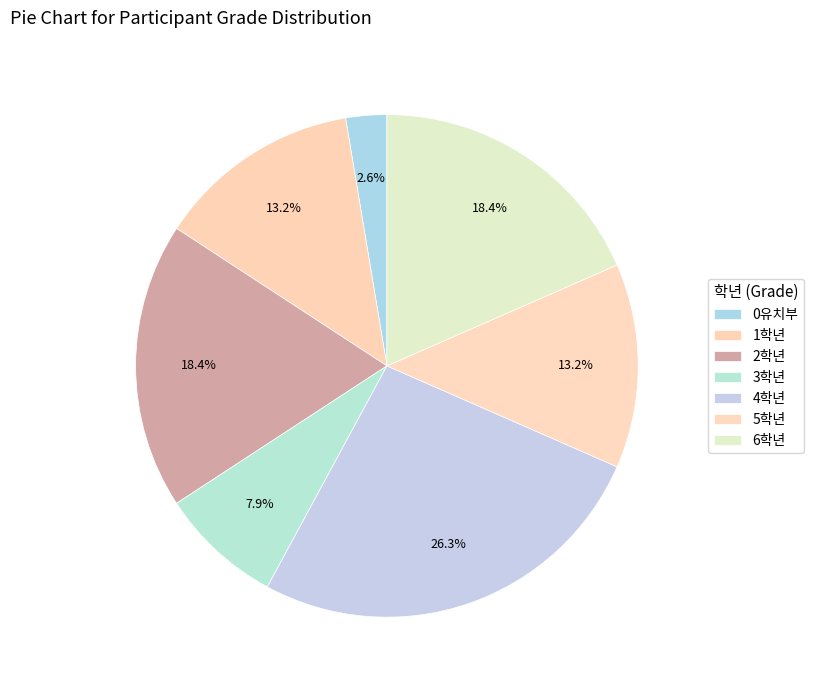

What portion of the pie excludes 1학년?

86.8%